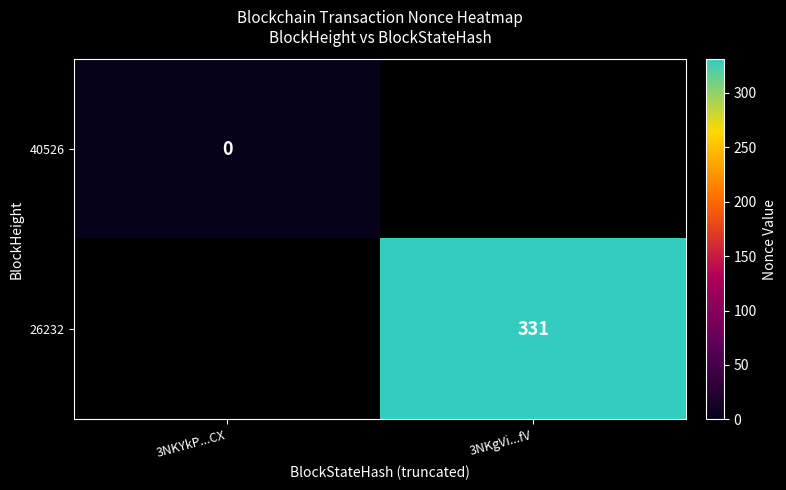

The 26232 series shows 178 at 3NKgVi...fV. True or false?

False